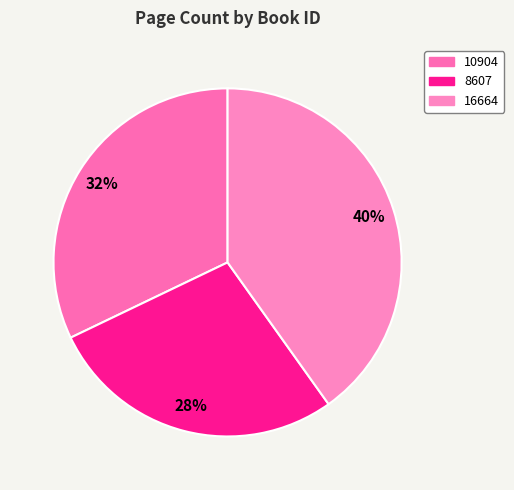

True or false: 8607 accounts for 38% of the total.

False